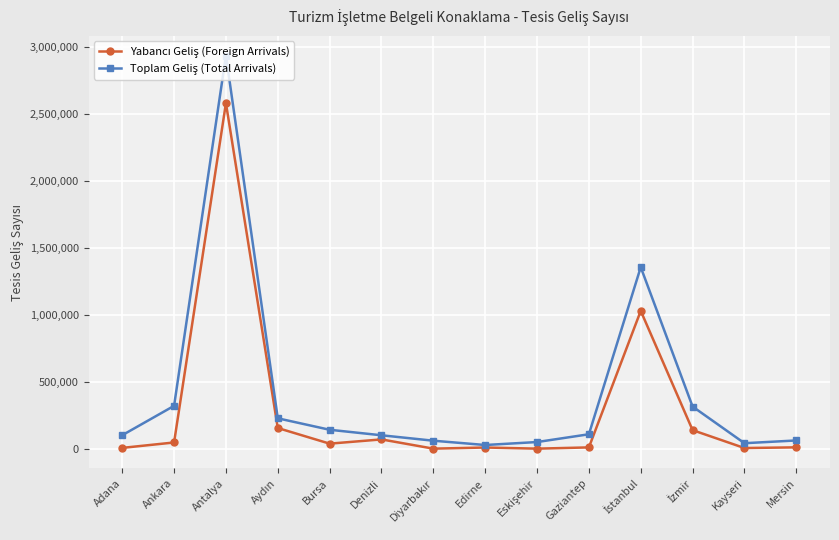

What is the label of the 1st point from the right?

Mersin